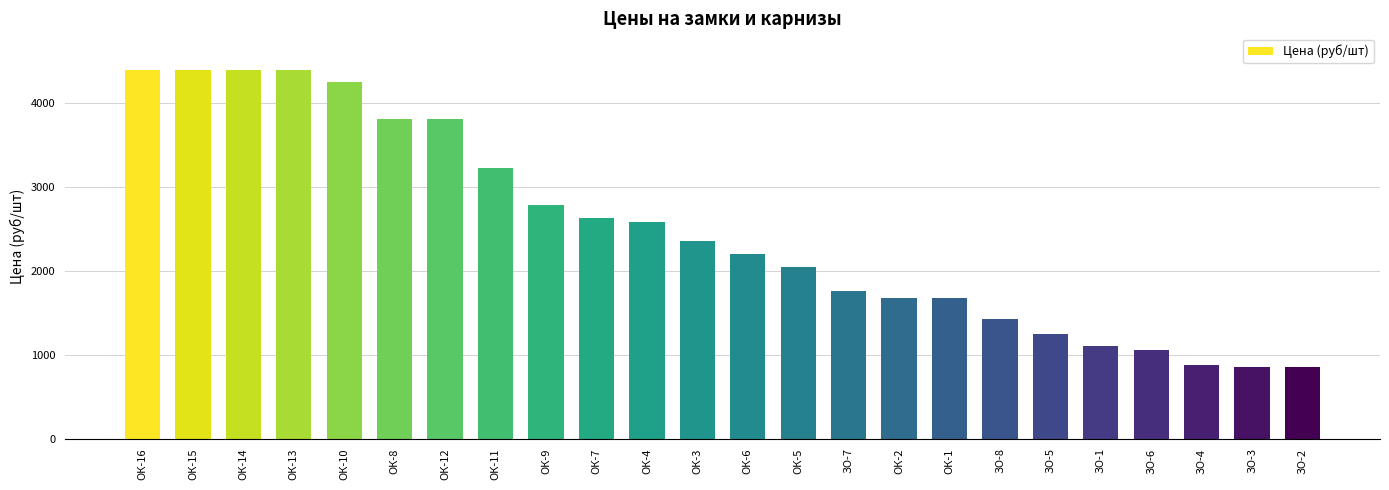

The value at ОК-13 is 2984. True or false?

False